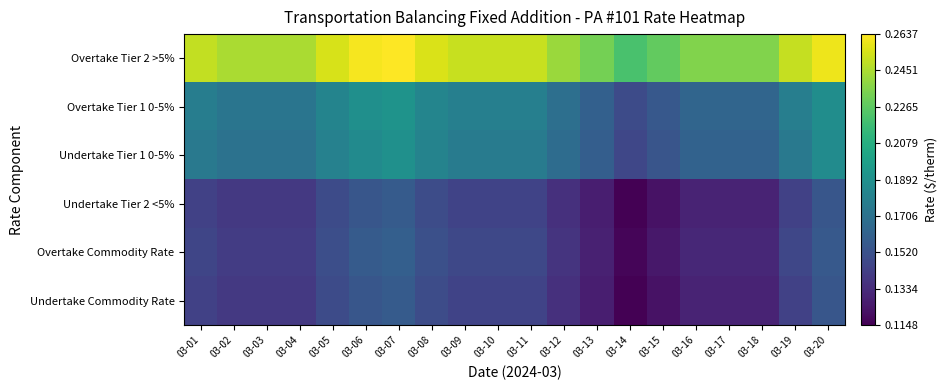

Reading right to left, transcribe all the data shown in this chart.

Undertake Commodity Rate: 03-20=0.2	03-19=0.1	03-18=0.1	03-17=0.1	03-16=0.1	03-15=0.1	03-14=0.1	03-13=0.1	03-12=0.1	03-11=0.1	03-10=0.1	03-09=0.1	03-08=0.1	03-07=0.2	03-06=0.2	03-05=0.1	03-04=0.1	03-03=0.1	03-02=0.1	03-01=0.1
Overtake Commodity Rate: 03-20=0.2	03-19=0.1	03-18=0.1	03-17=0.1	03-16=0.1	03-15=0.1	03-14=0.1	03-13=0.1	03-12=0.1	03-11=0.1	03-10=0.1	03-09=0.1	03-08=0.2	03-07=0.2	03-06=0.2	03-05=0.2	03-04=0.1	03-03=0.1	03-02=0.1	03-01=0.1
Undertake Tier 2 <5%: 03-20=0.2	03-19=0.1	03-18=0.1	03-17=0.1	03-16=0.1	03-15=0.1	03-14=0.1	03-13=0.1	03-12=0.1	03-11=0.1	03-10=0.1	03-09=0.1	03-08=0.1	03-07=0.2	03-06=0.2	03-05=0.1	03-04=0.1	03-03=0.1	03-02=0.1	03-01=0.1
Undertake Tier 1 0-5%: 03-20=0.2	03-19=0.2	03-18=0.2	03-17=0.2	03-16=0.2	03-15=0.2	03-14=0.1	03-13=0.2	03-12=0.2	03-11=0.2	03-10=0.2	03-09=0.2	03-08=0.2	03-07=0.2	03-06=0.2	03-05=0.2	03-04=0.2	03-03=0.2	03-02=0.2	03-01=0.2
Overtake Tier 1 0-5%: 03-20=0.2	03-19=0.2	03-18=0.2	03-17=0.2	03-16=0.2	03-15=0.2	03-14=0.1	03-13=0.2	03-12=0.2	03-11=0.2	03-10=0.2	03-09=0.2	03-08=0.2	03-07=0.2	03-06=0.2	03-05=0.2	03-04=0.2	03-03=0.2	03-02=0.2	03-01=0.2
Overtake Tier 2 >5%: 03-20=0.3	03-19=0.3	03-18=0.2	03-17=0.2	03-16=0.2	03-15=0.2	03-14=0.2	03-13=0.2	03-12=0.2	03-11=0.3	03-10=0.3	03-09=0.3	03-08=0.3	03-07=0.3	03-06=0.3	03-05=0.3	03-04=0.2	03-03=0.2	03-02=0.2	03-01=0.3